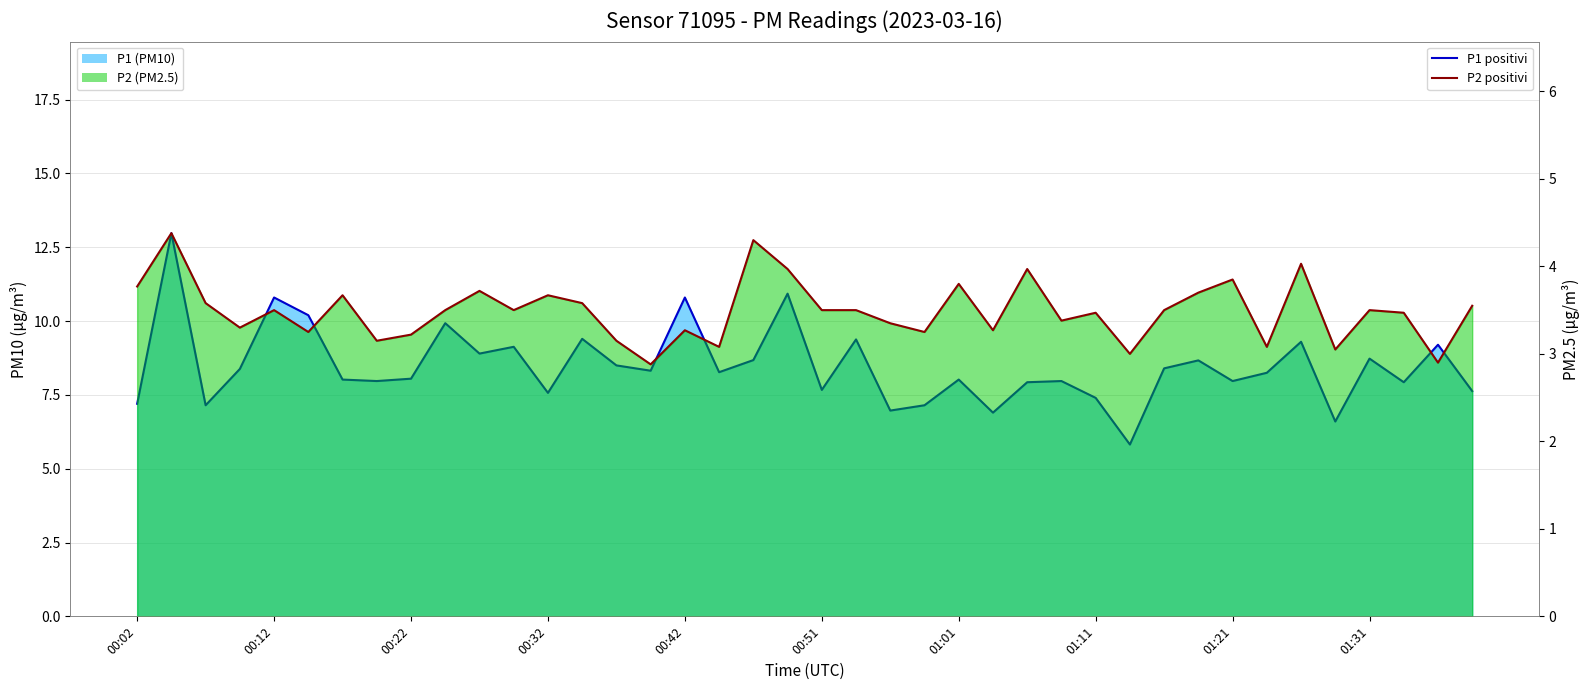

How many lines are shown in the chart?

2